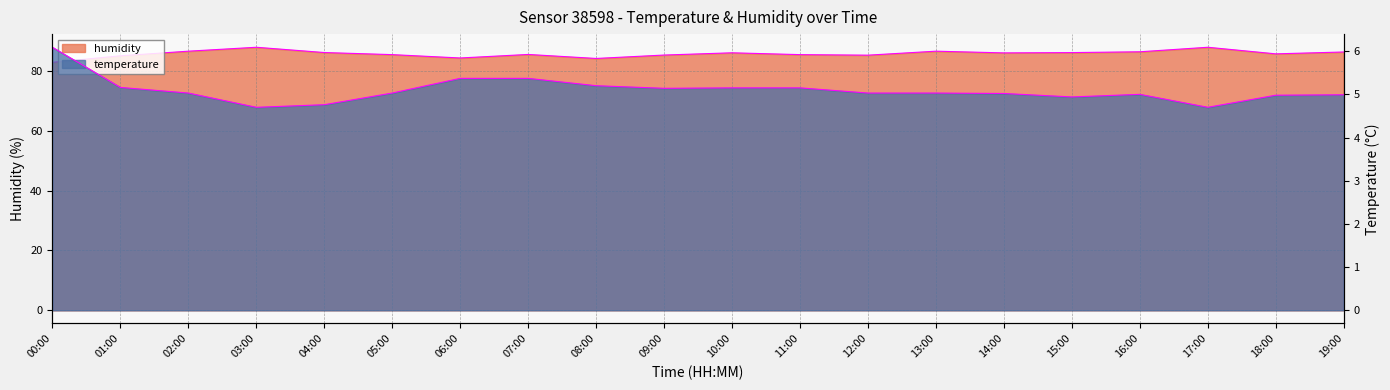

How many values in the humidity series exceed 86?

9